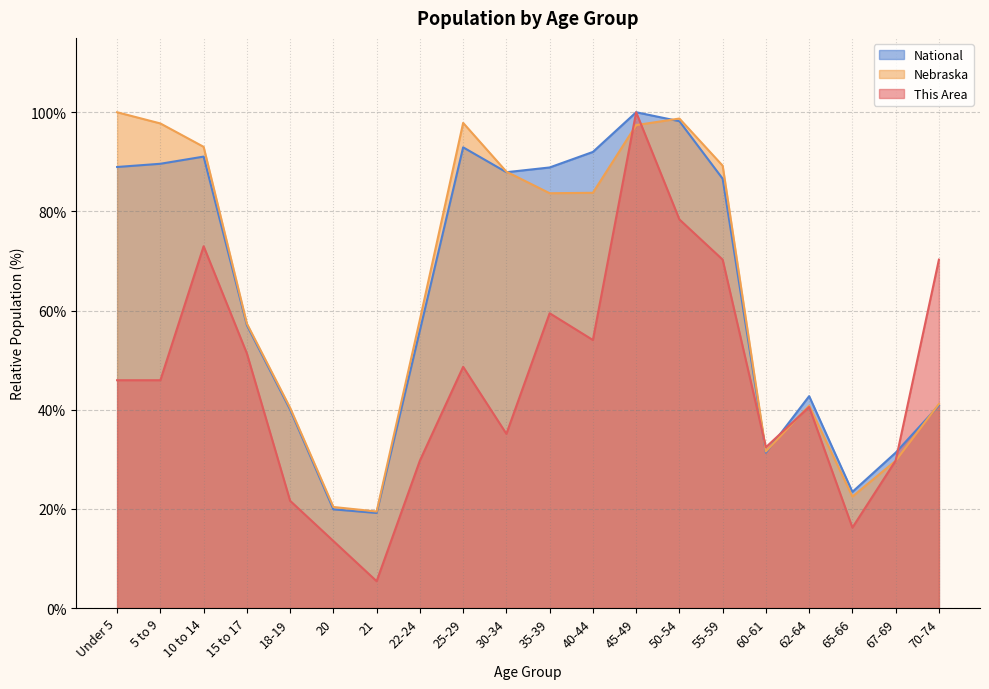

How many lines are shown in the chart?

3